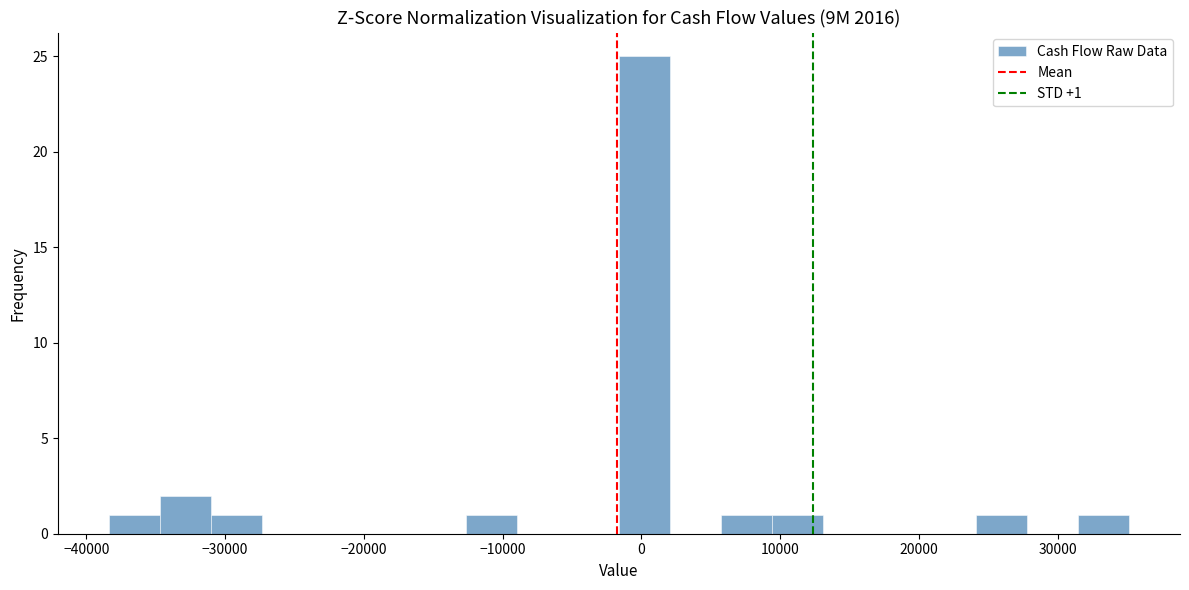

Around what value on the x-axis is the tallest bar? Give the approximate position of its centre, as read against the axis.

0